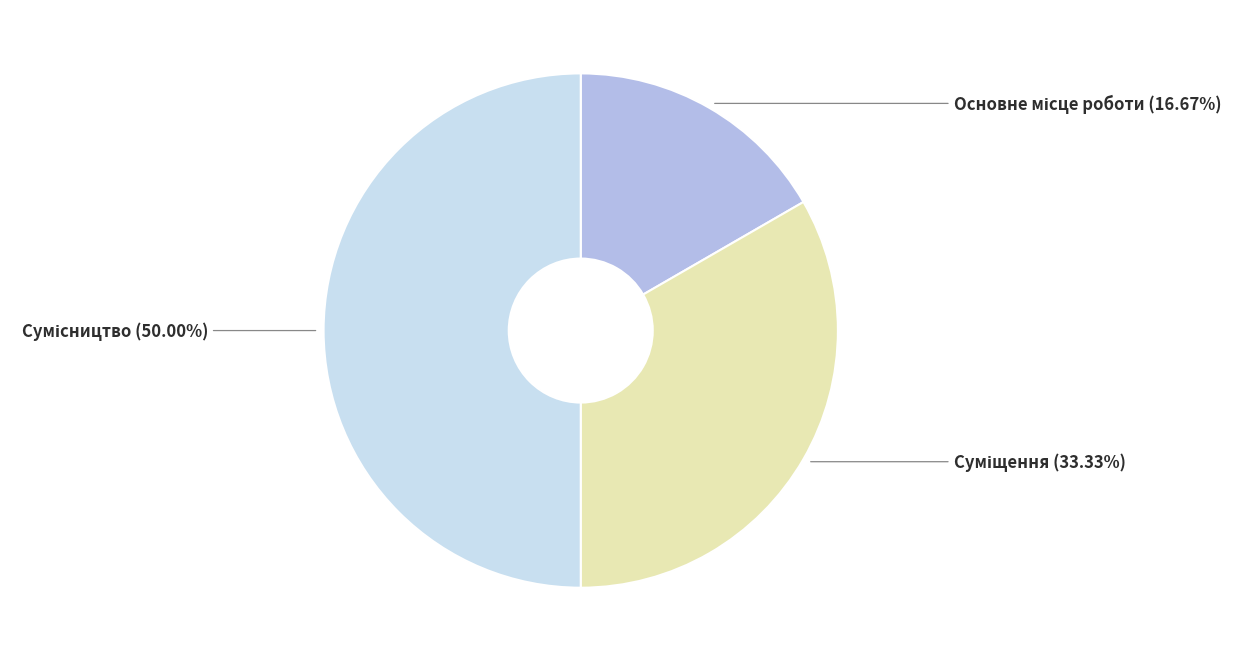

Which slice is the largest?

Сумісництво